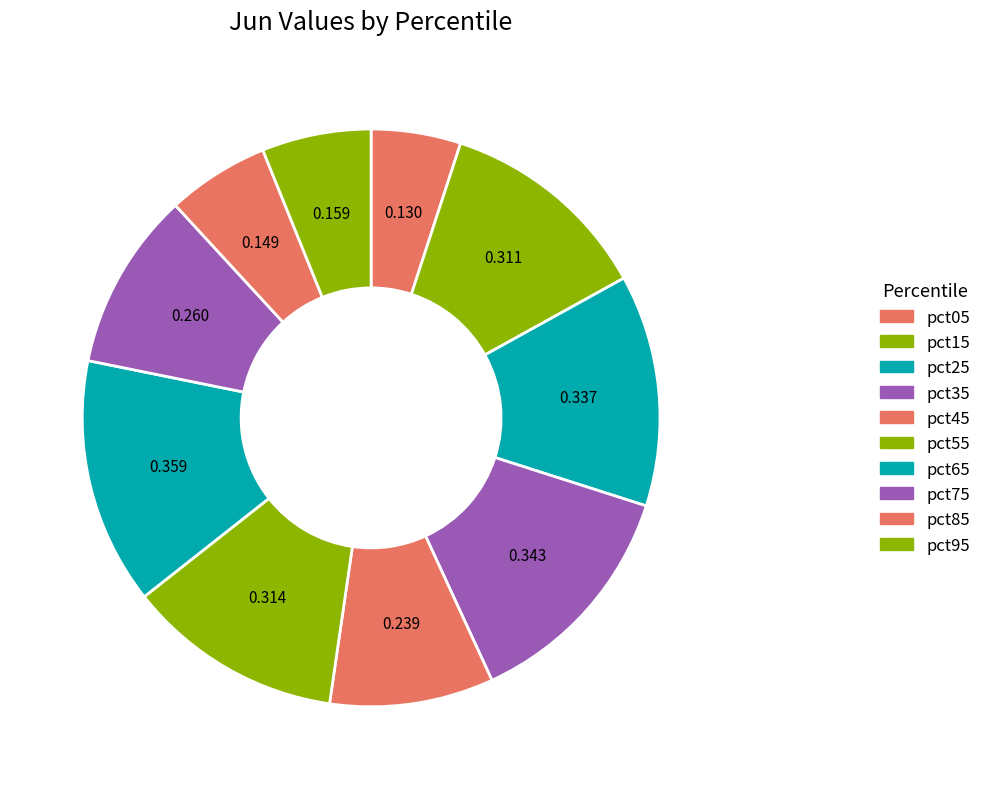

How much of the chart is everything except pct45?

90.8%